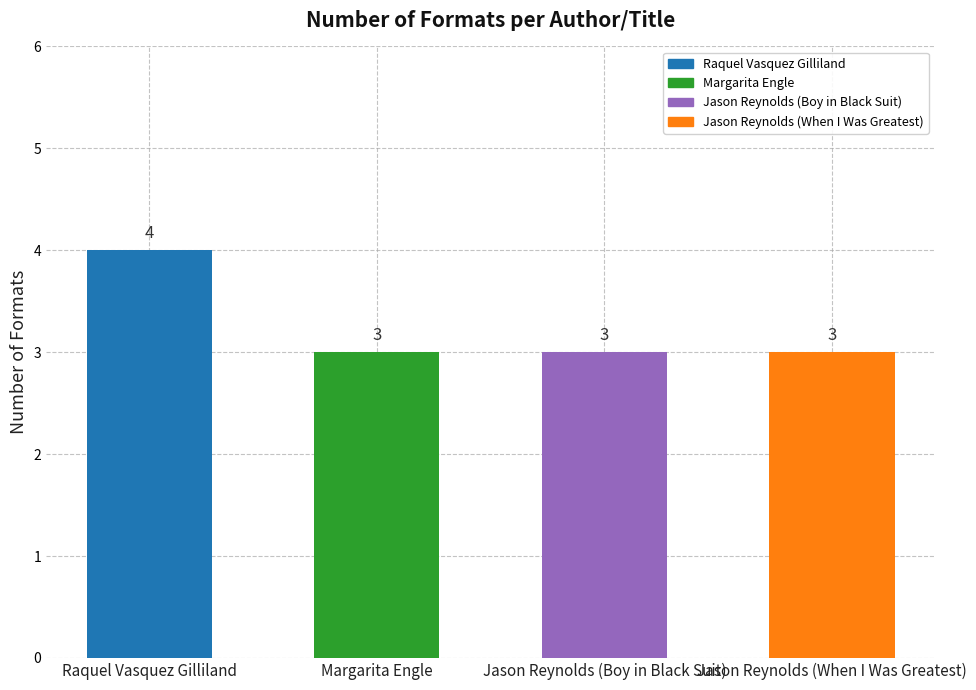

The chart shows a value of 4 at Raquel Vasquez Gilliland. True or false?

True